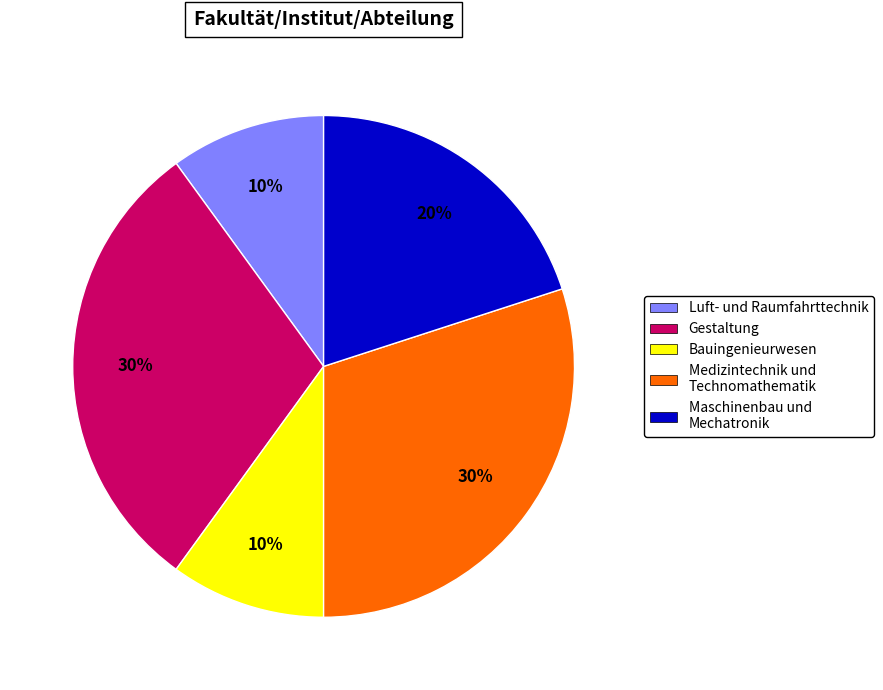

Is there any slice that represents more than half of the pie?

No